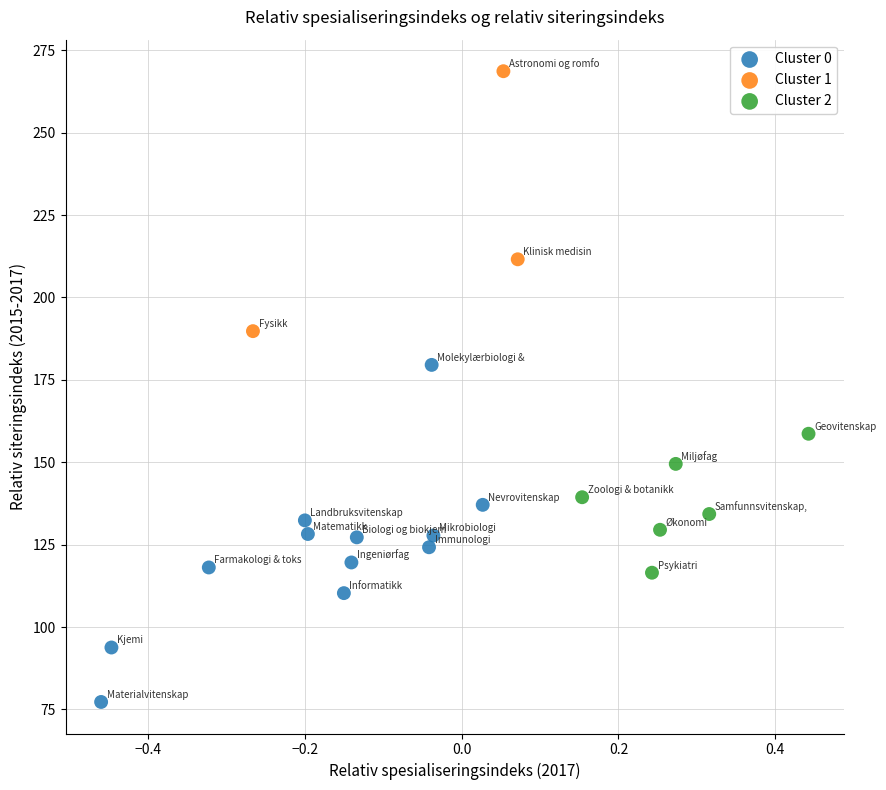

Which series has the widest spread of Y values?

Cluster 0